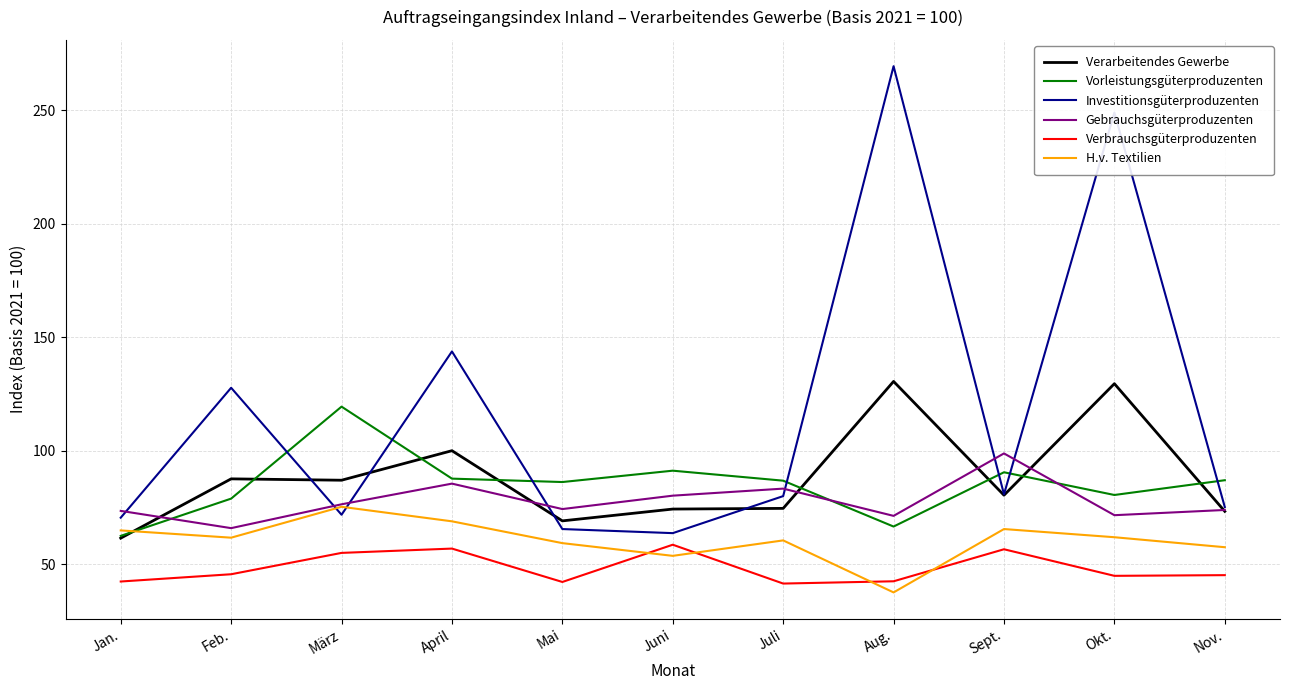

True or false: Verbrauchsgüterproduzenten and Verarbeitendes Gewerbe cross at least once.

False